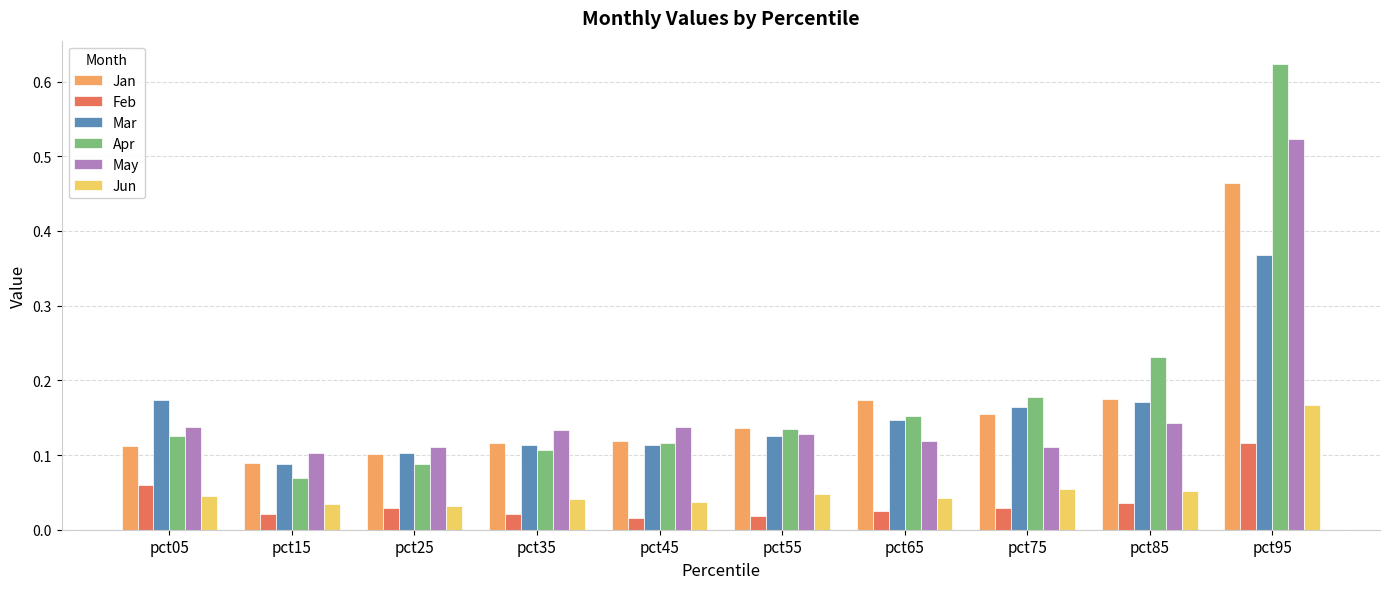

Count the Mar values in the range 0 to 1.

10